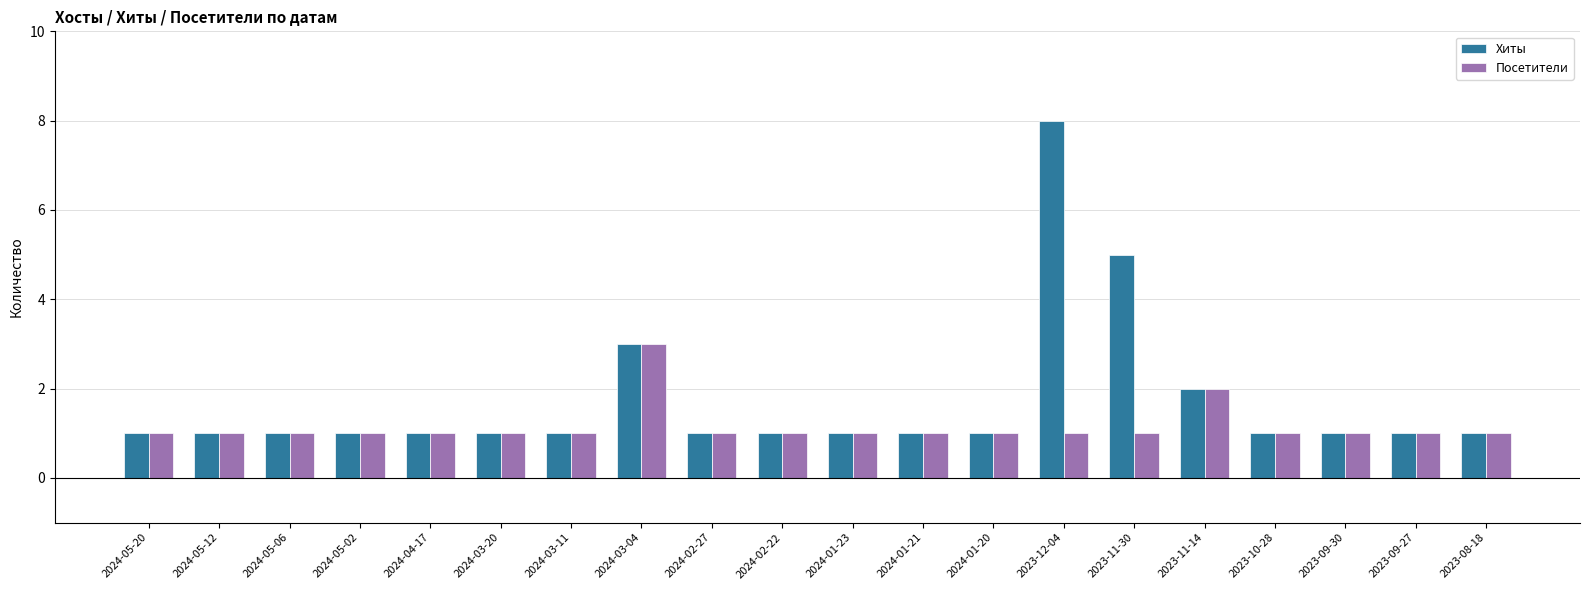

Rank the series by their maximum value, from lowest to highest.

Посетители, Хиты